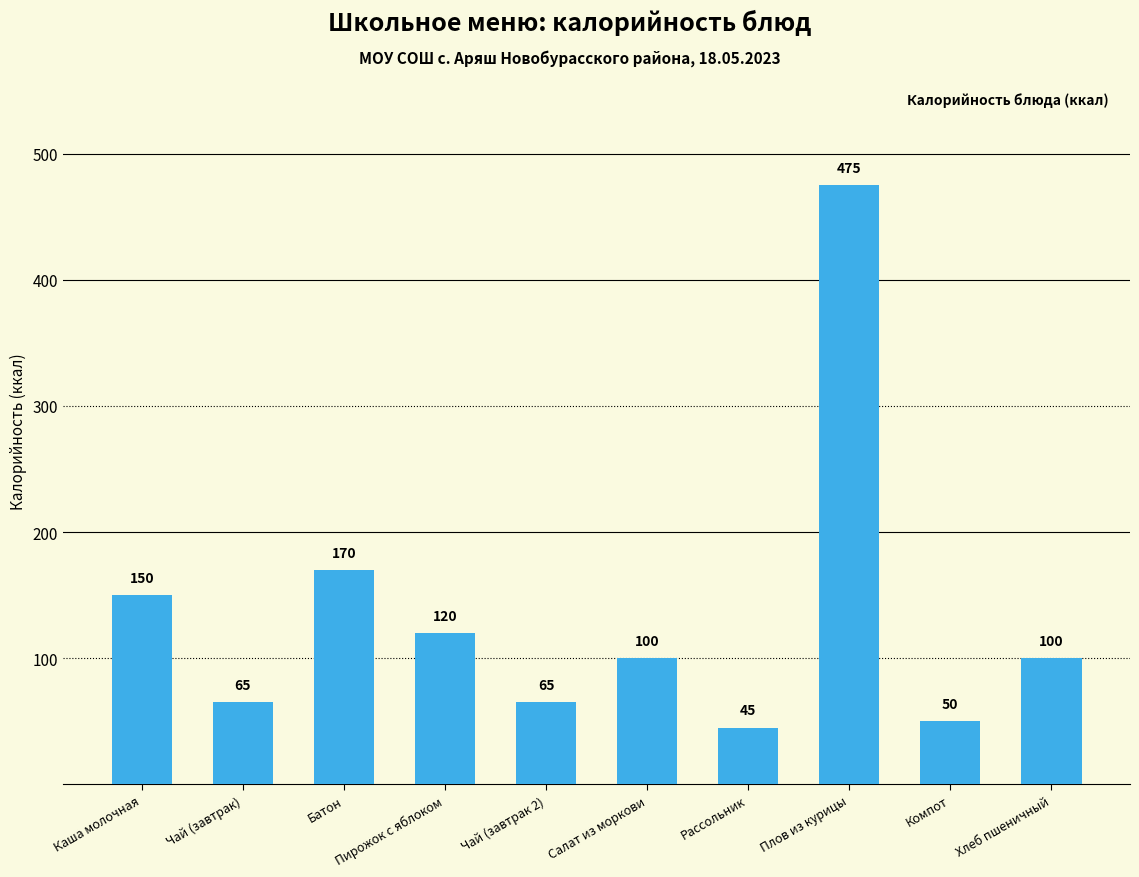

What is the average value?

134